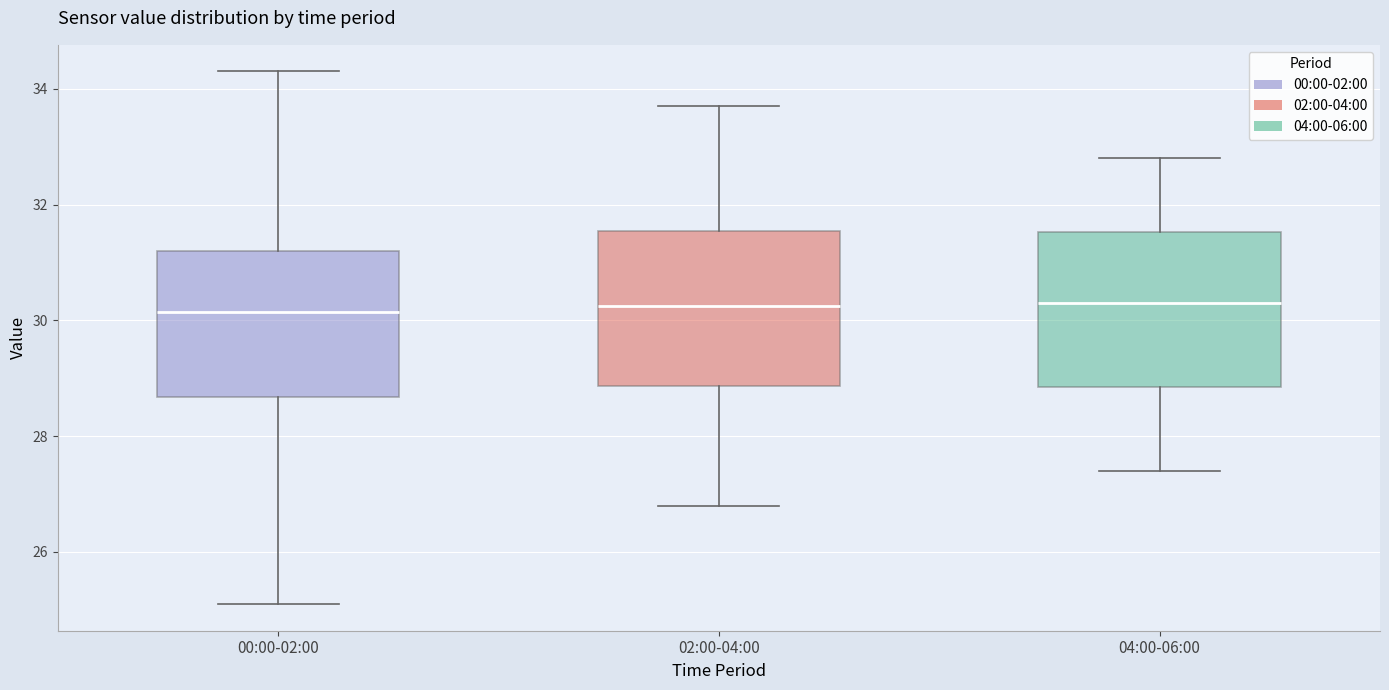

Where is the lower edge of the box for 02:00-04:00 on the y-axis? The values are not printed on the chart, so give them approximately, as read against the axis.

28.8